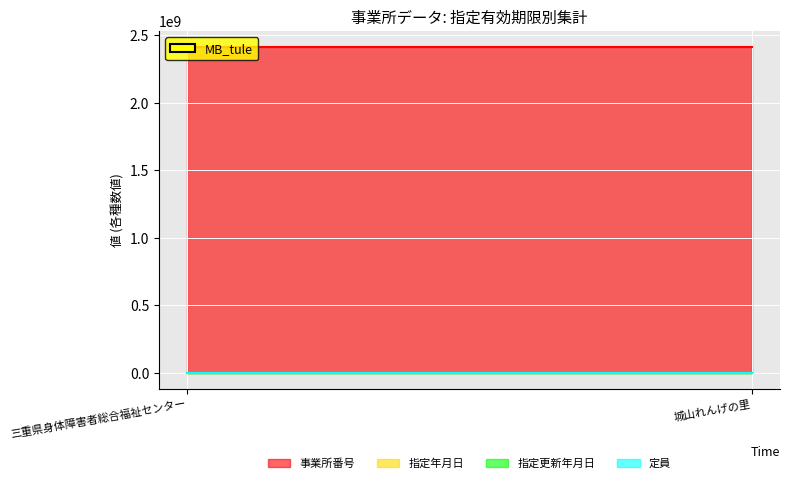

What is the smallest value displayed?

6